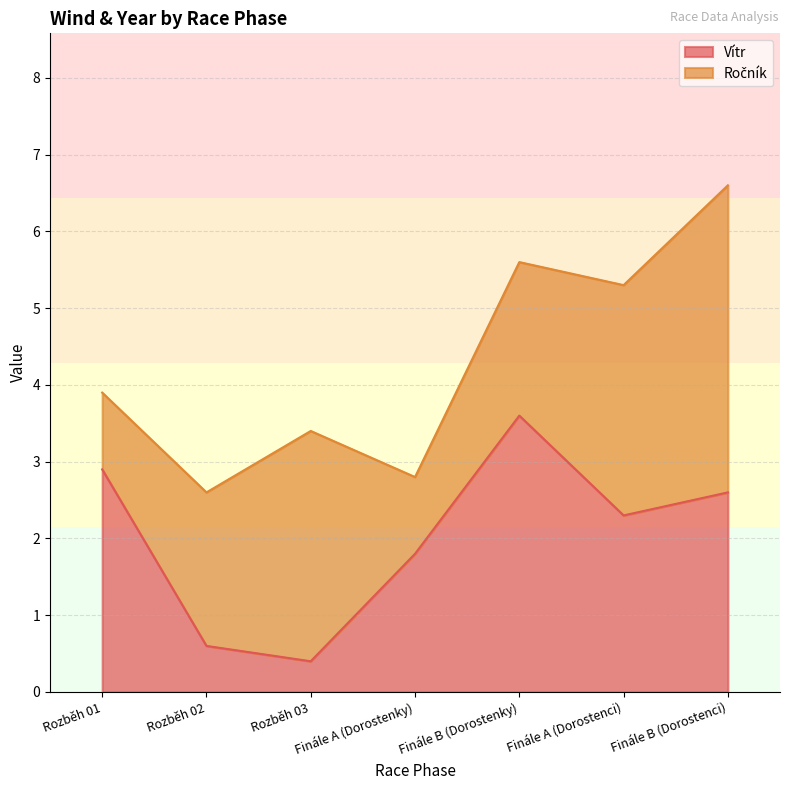

Between Finále A (Dorostenky) and Finále B (Dorostenci), which is larger?

Finále B (Dorostenci)